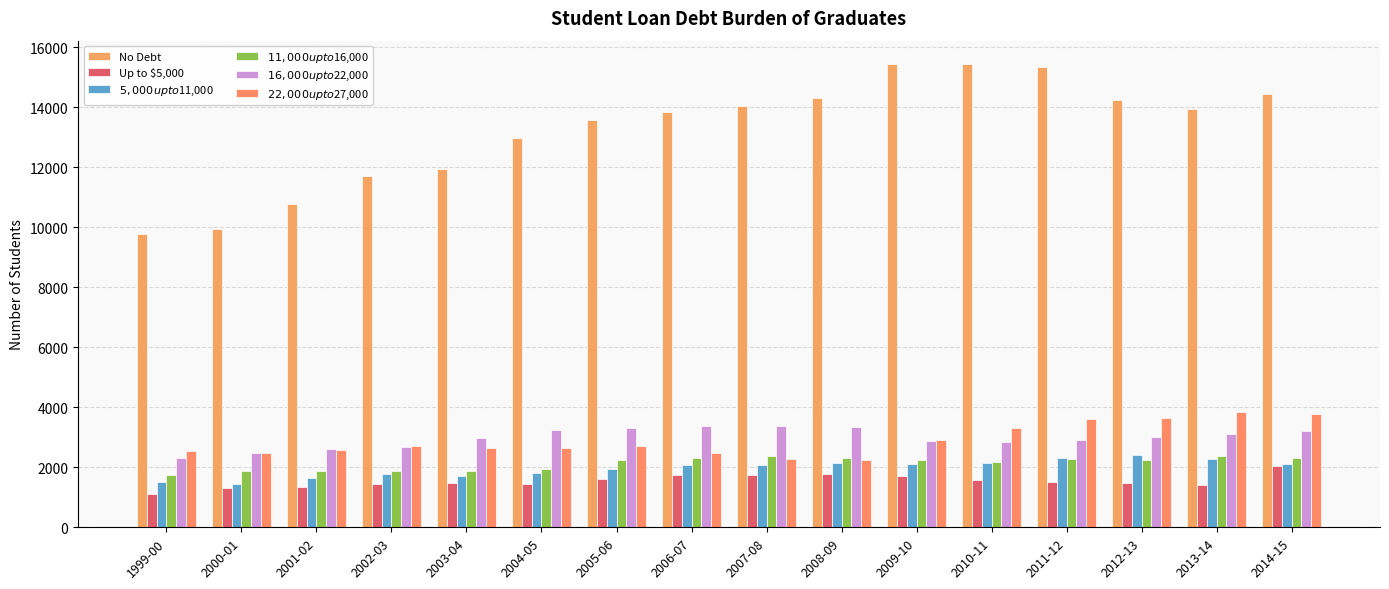

What is the sum of all $22,000 up to $27,000 values?

46379